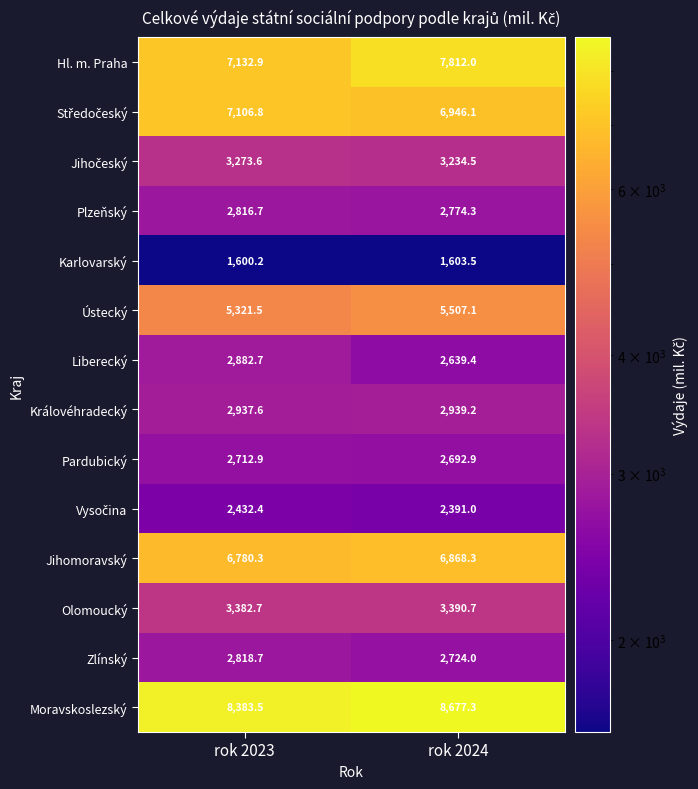

True or false: Plzeňský has a value of 2774.3 at rok 2024.

True